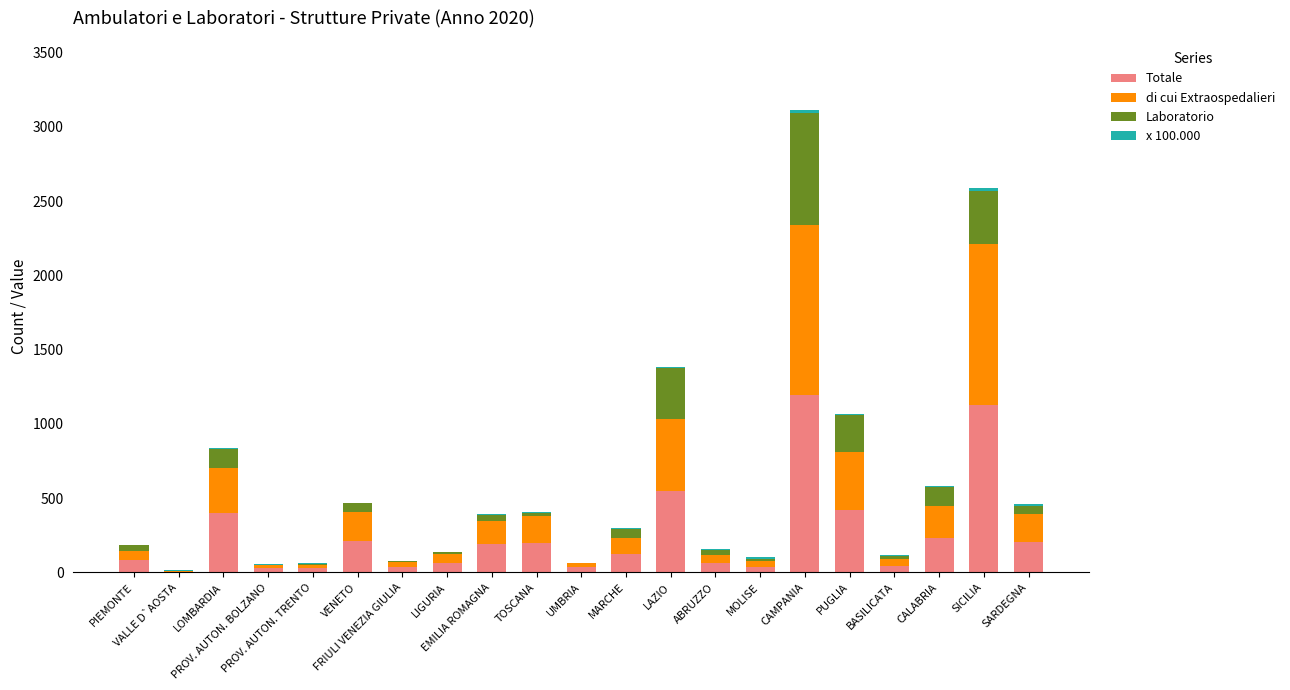

What is the maximum value for Totale?

1196.0